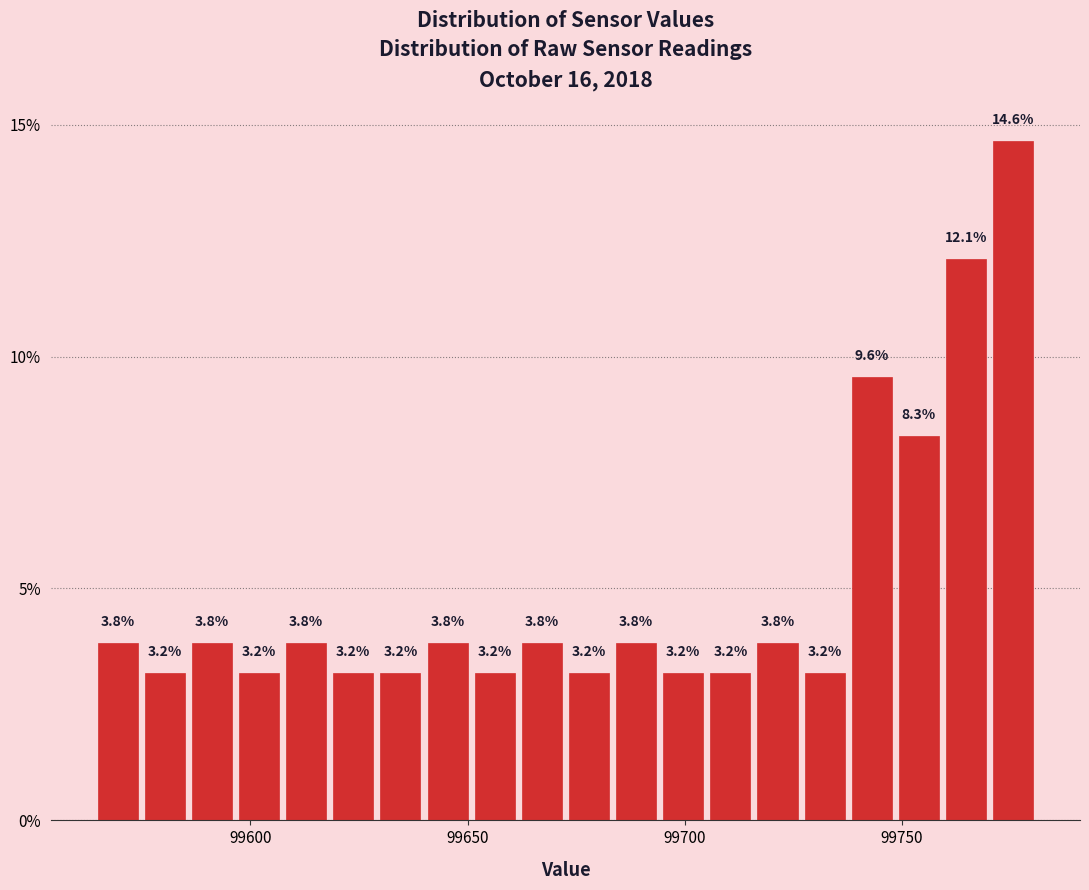

Read against the x-axis, roughly where is the centre of the tallest bar?

99775